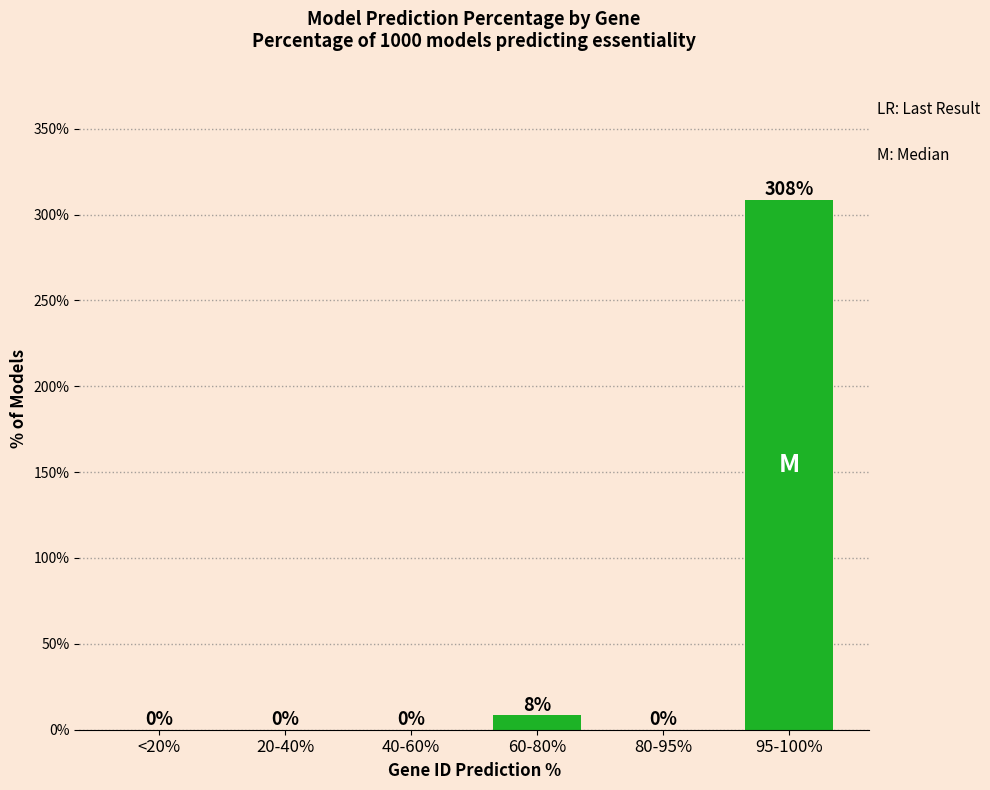

Where is the data nearest to the value 45?

60-80%